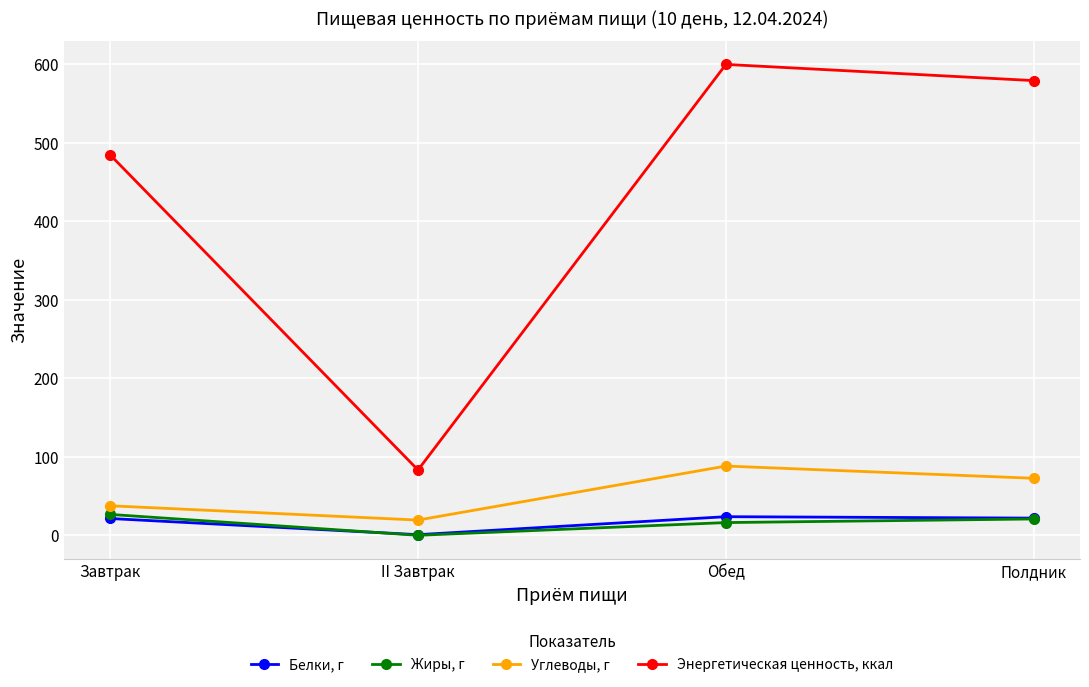

What value does the Энергетическая ценность, ккал series have at Обед?

599.9